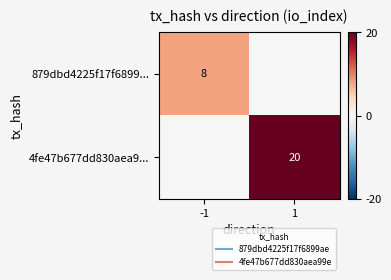

What is the sum of all 4fe47b677dd830aea9... values?

20